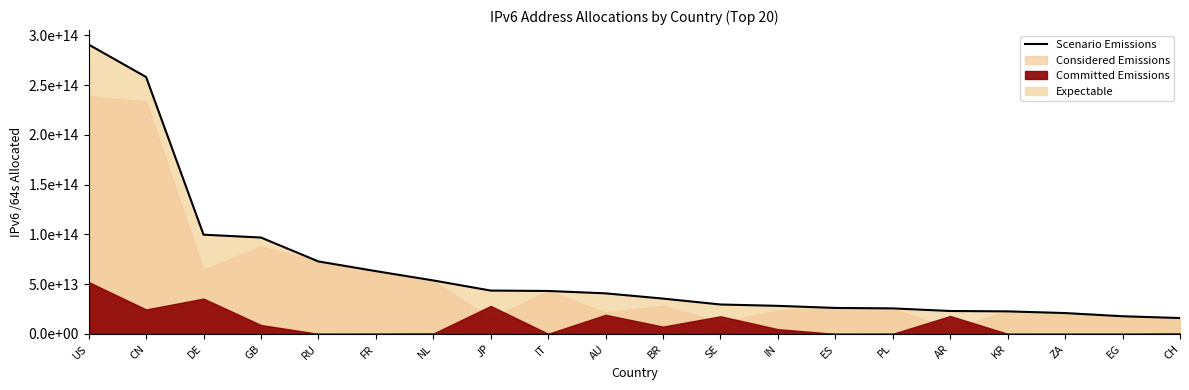

Rank the categories by value from highest to lowest.

US, CN, DE, GB, RU, FR, NL, JP, IT, AU, BR, SE, IN, ES, PL, AR, KR, ZA, EG, CH